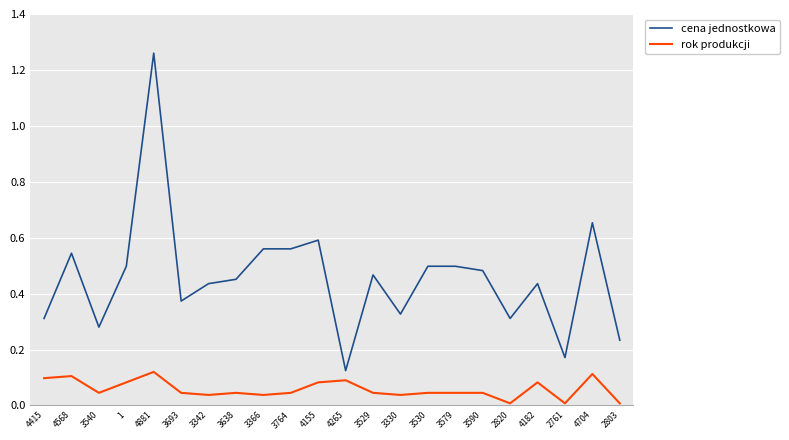

Rank the series by their maximum value, from highest to lowest.

cena jednostkowa, rok produkcji